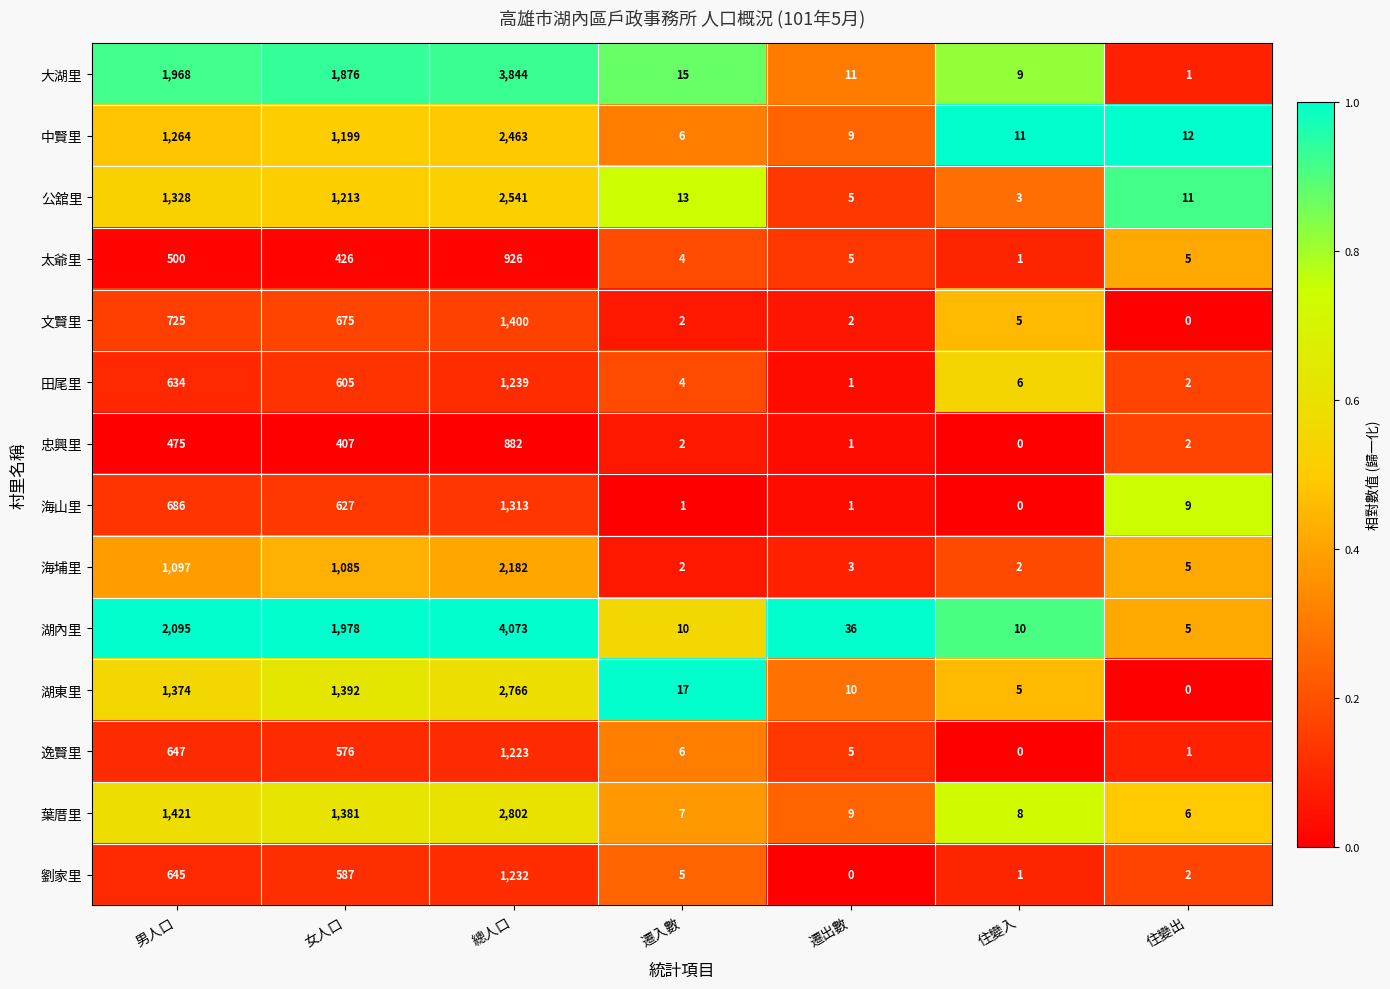

Which series has the widest spread of values?

湖內里